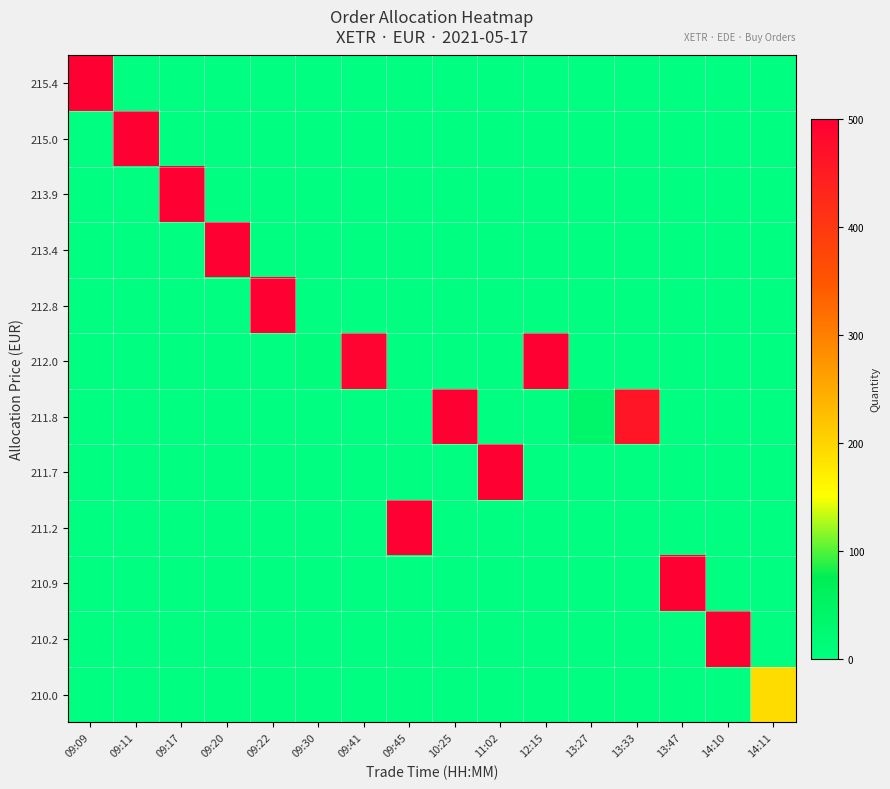

At which category does the chart reach its minimum across all series?

09:09